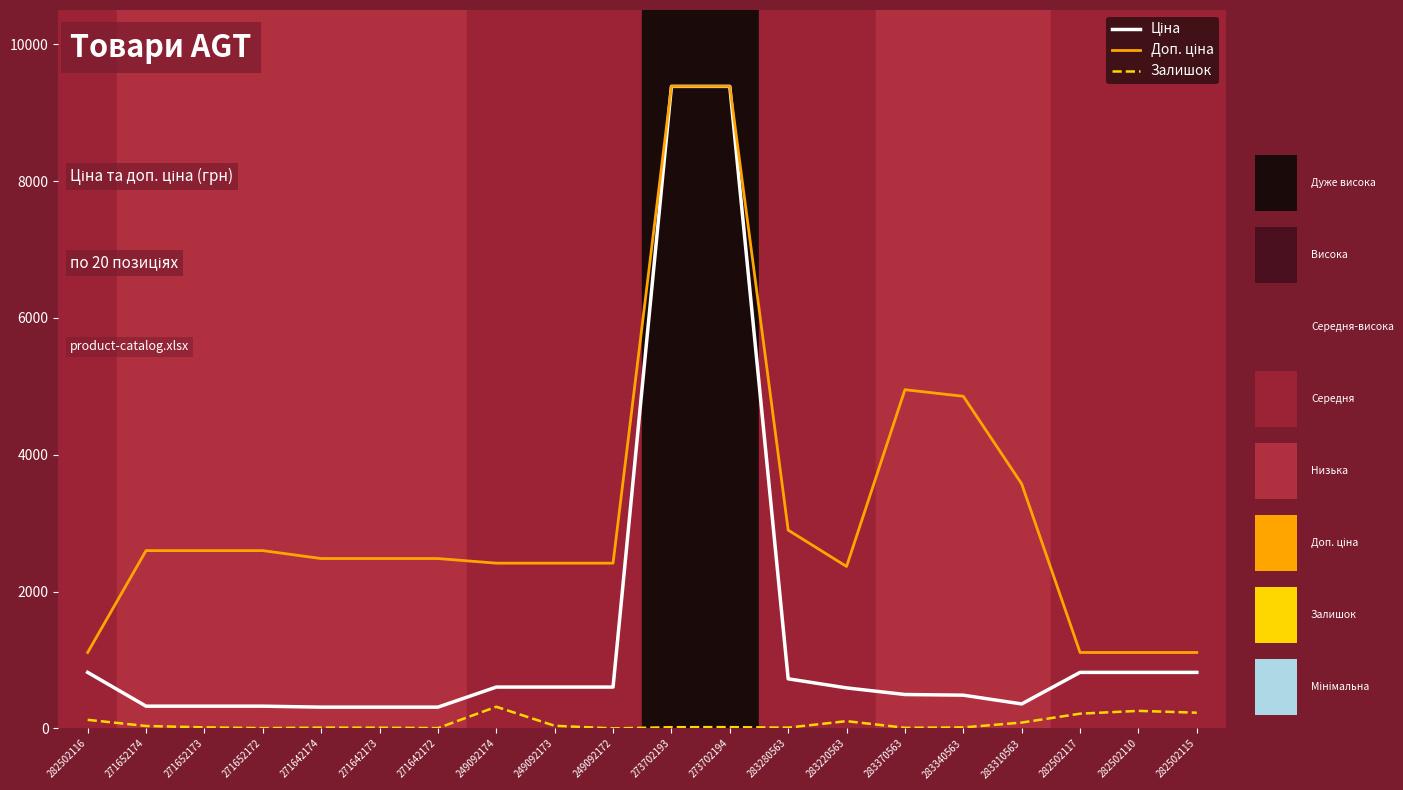

True or false: Ціна and Залишок cross at least once.

False